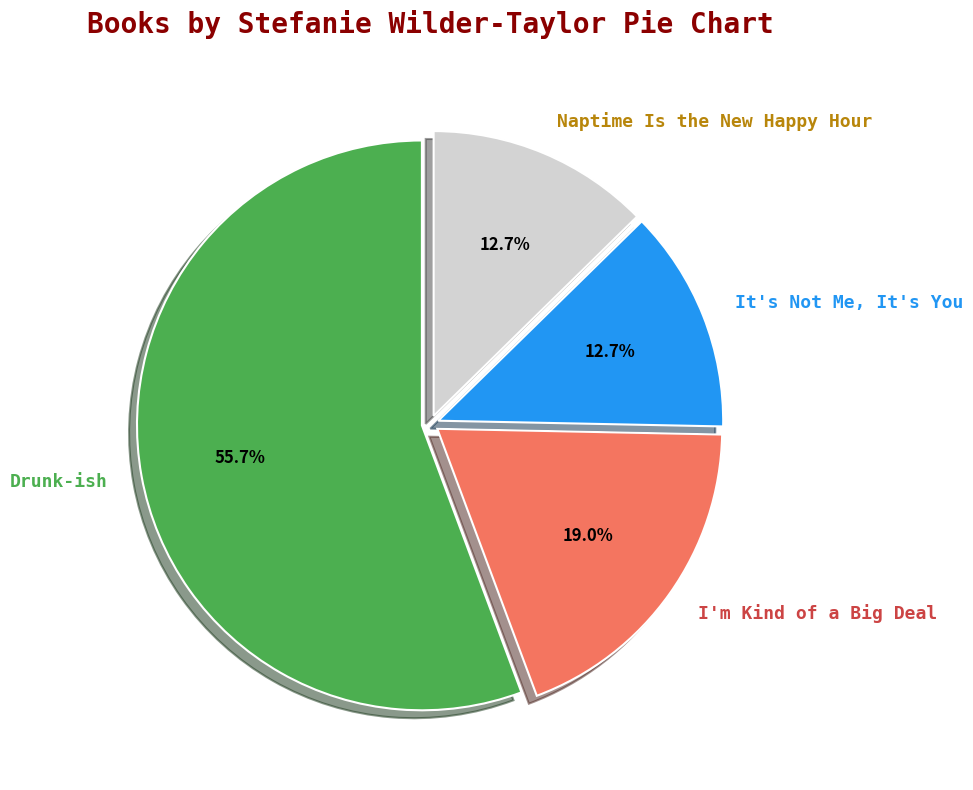

Which has a higher value, Naptime Is the New Happy Hour or Drunk-ish?

Drunk-ish